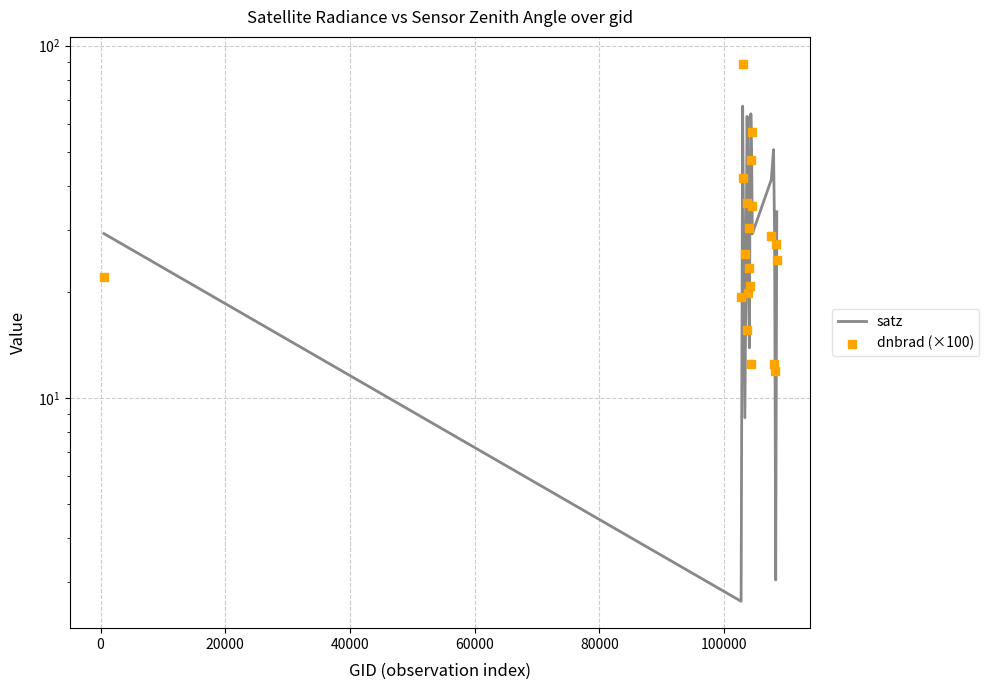

Which series reaches the maximum Y coordinate?

dnbrad (×100)